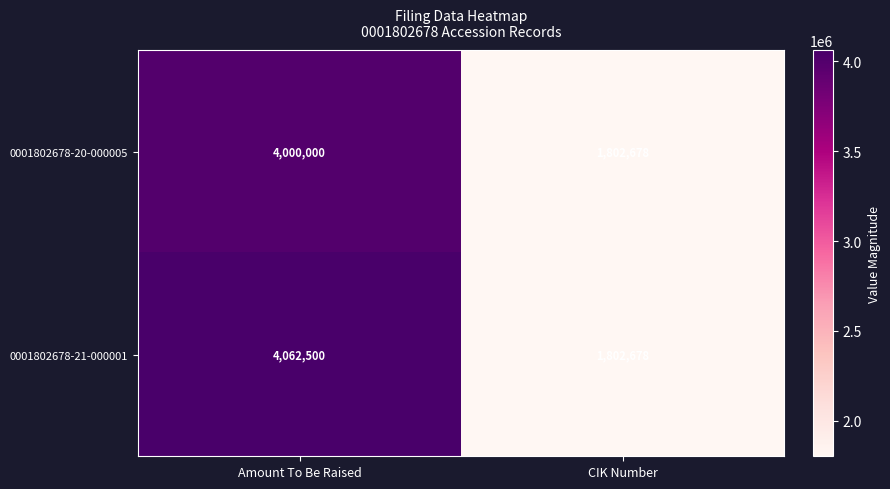

Read the 0001802678-21-000001 value at CIK Number, to the nearest 50.

1802700